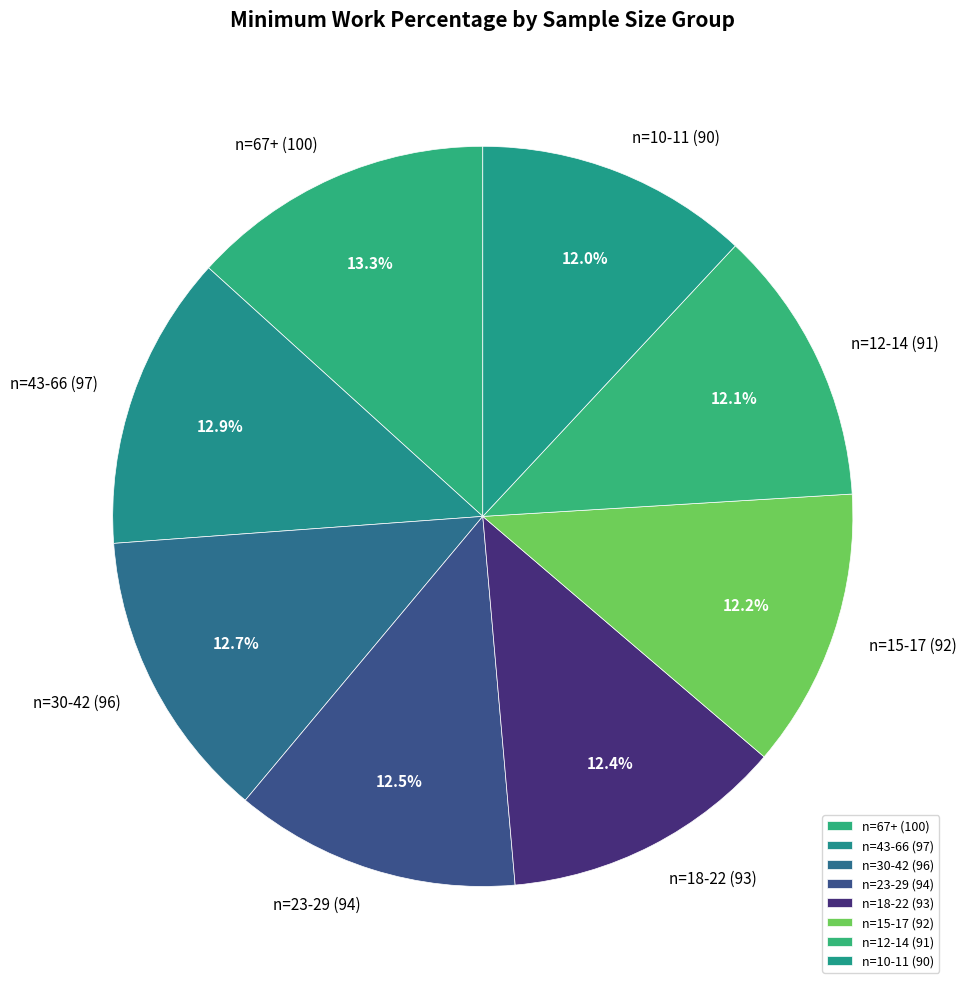

What is the ratio of the value at n=10-11 to the value at n=15-17?

1.0